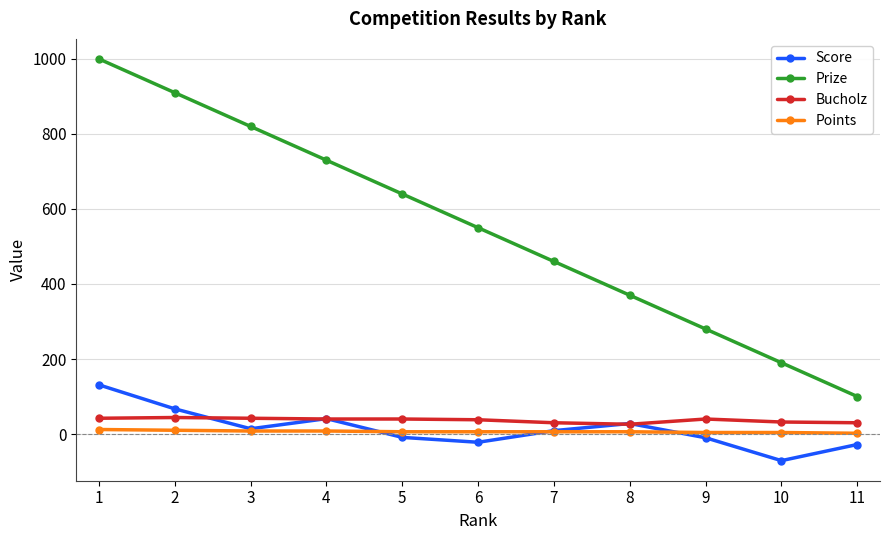

What is the smallest value displayed?

-71